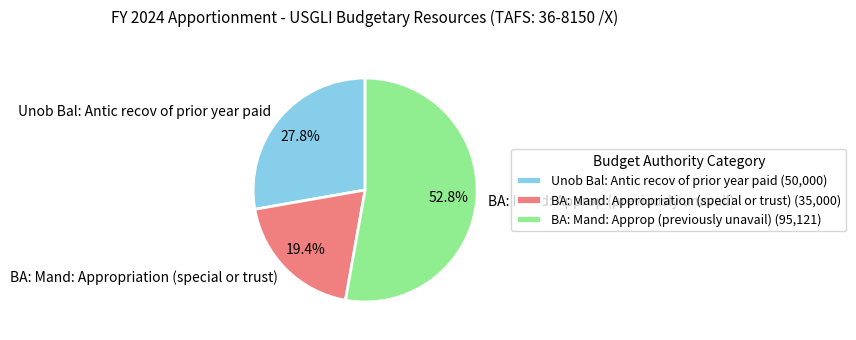

What percentage is the Unob Bal: Antic recov of prior year paid slice, to the nearest percent?

28%